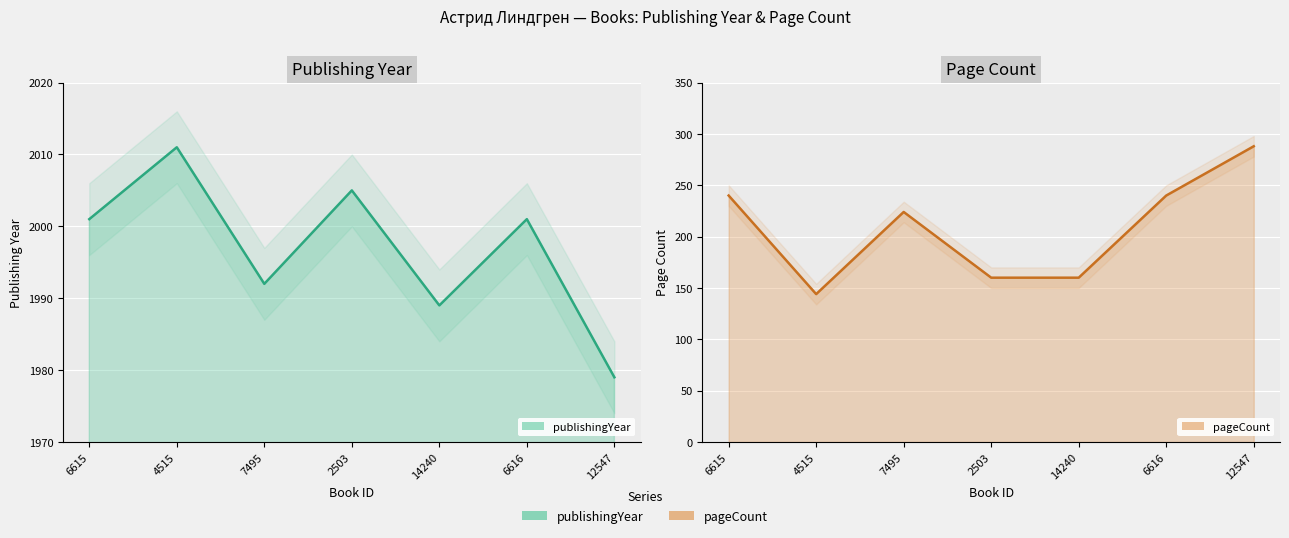

What is the maximum value for publishingYear?

2011